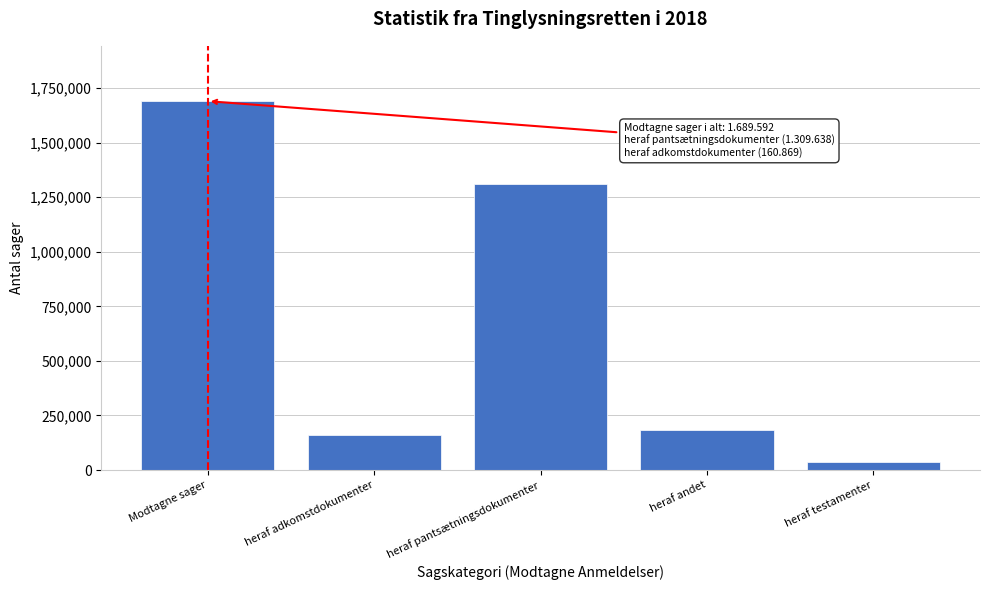

Reading right to left, transcribe all the data shown in this chart.

heraf testamenter=36133	heraf andet=182952	heraf pantsætningsdokumenter=1309638	heraf adkomstdokumenter=160869	Modtagne sager=1689592